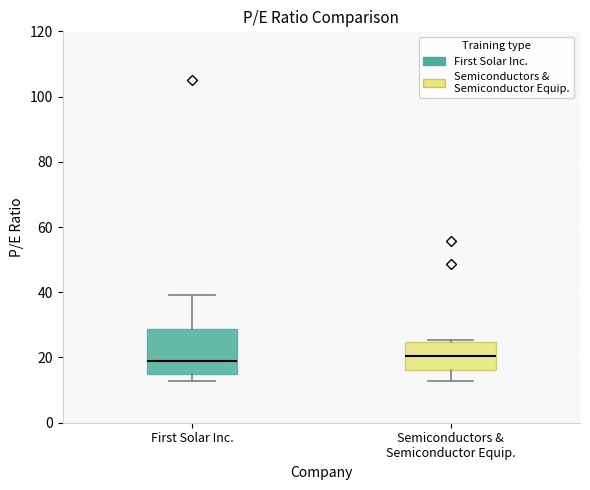

Reading left to right, transcribe this box plot: for each box, give where its median line is, the range the box spans, and where its two whiskers end, as read against the y-axis. The values are not printed on the chart, so give them approximately, as read against the axis.

First Solar Inc.: median 18, box 16 to 28, whiskers 12 to 40
Semiconductors & Semiconductor Equip.: median 20, box 16 to 24, whiskers 12 to 26